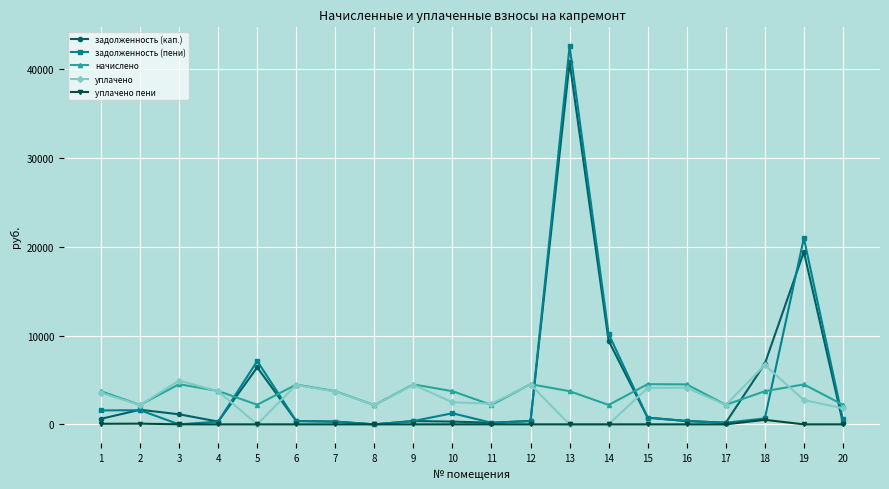

The value of уплачено at 15 is 4107.8. True or false?

True